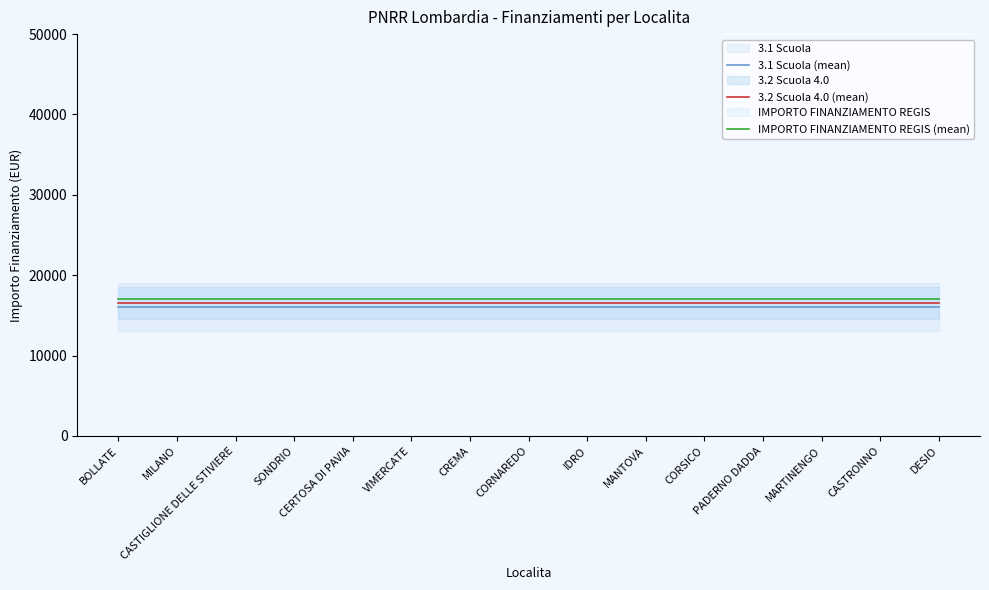

How many distinct data groups are displayed?

3